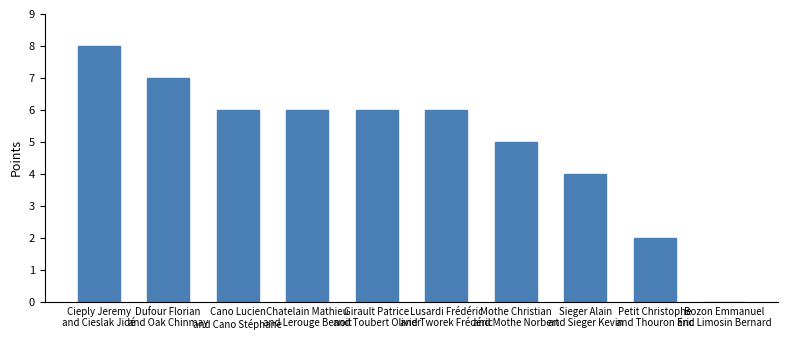

What is the maximum value shown in the chart?

8